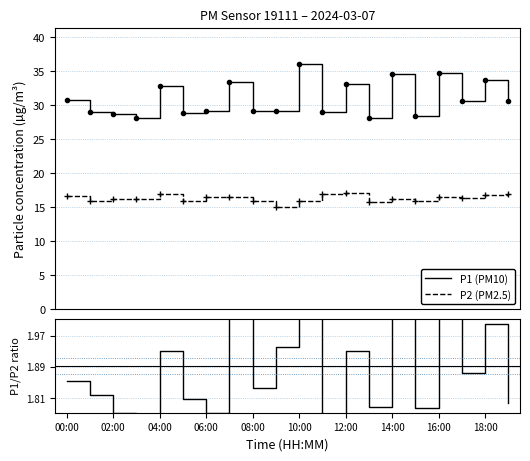

True or false: P2 (PM2.5) and P1 (PM10) intersect in this chart.

False